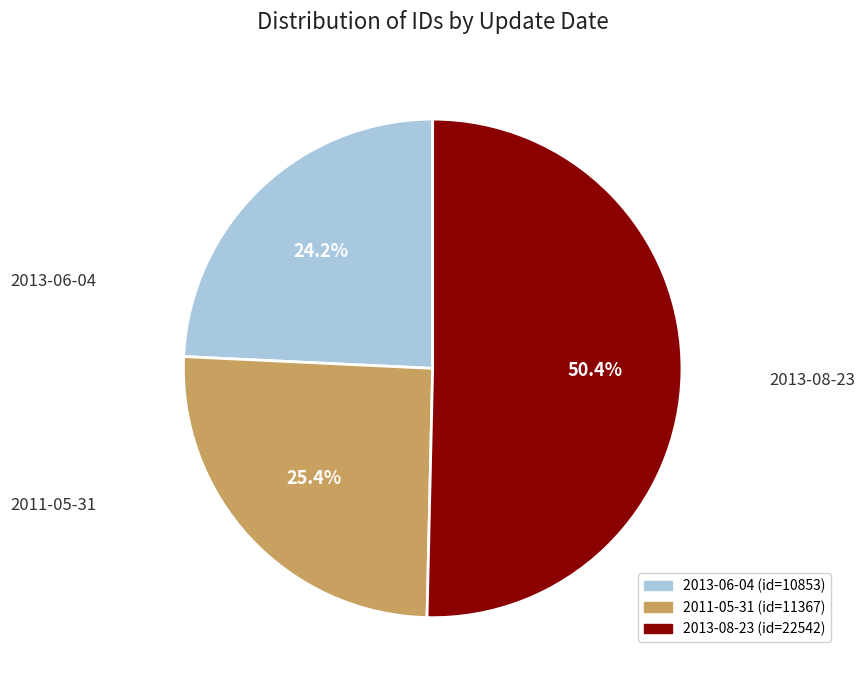

To the nearest percent, what is the difference between the 2013-06-04 and 2011-05-31 slice percentages?

1%